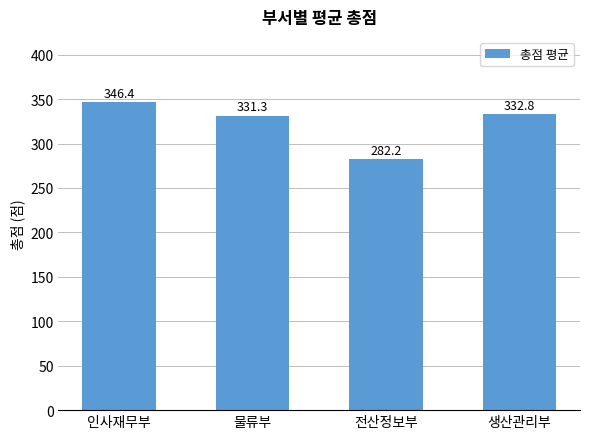

At which label does the data first exceed 332?

인사재무부